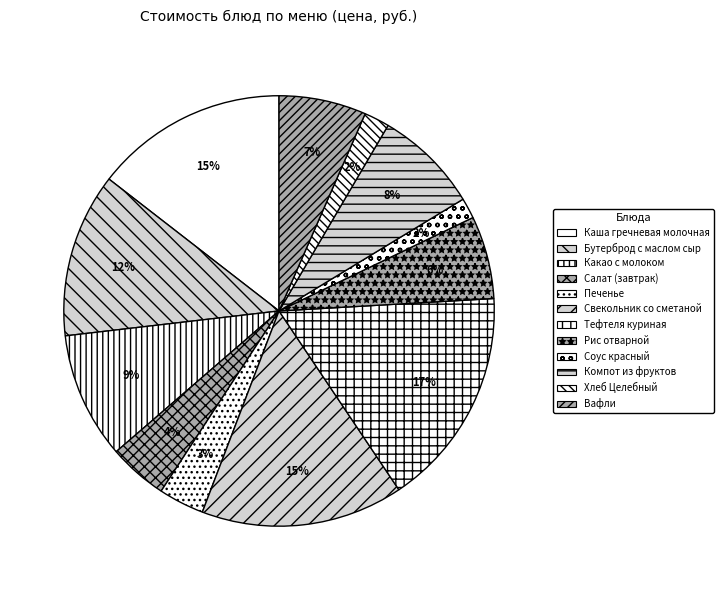

The Бутерброд с маслом сыр slice represents 24% of the pie. True or false?

False